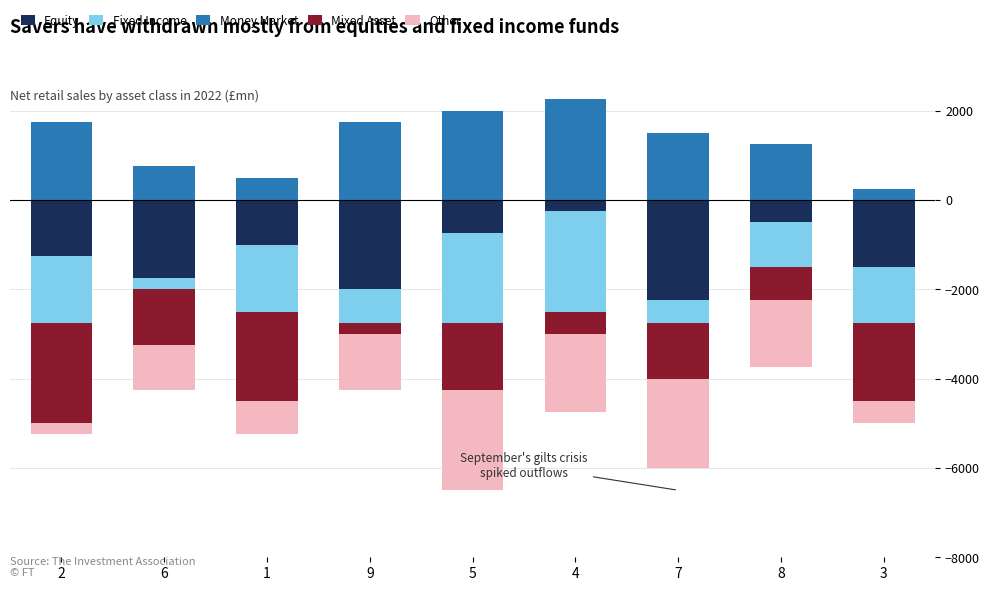

What is the difference between the Money Market values at 8 and 9?

500